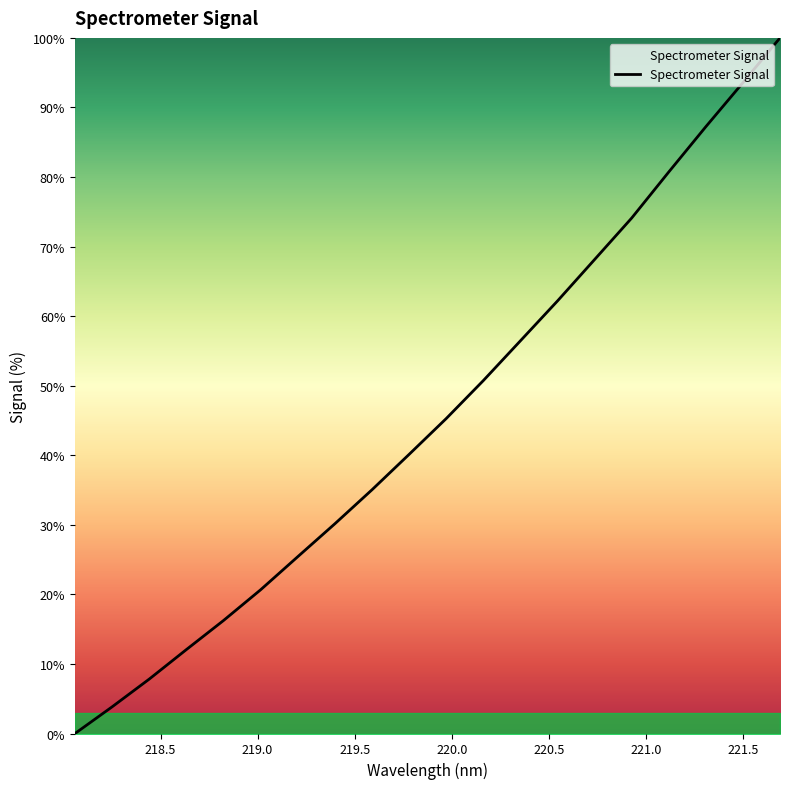

Count the number of values greater than 45.

10